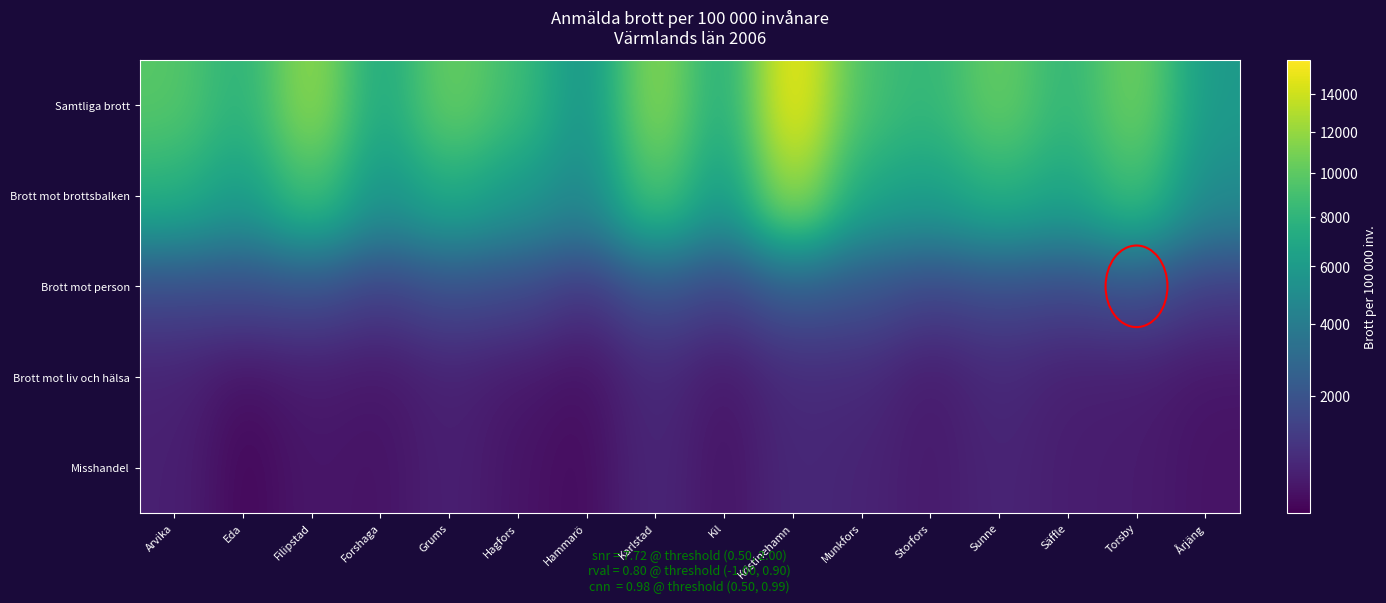

What is the total value across all series at Kristinehamn?

32357.4